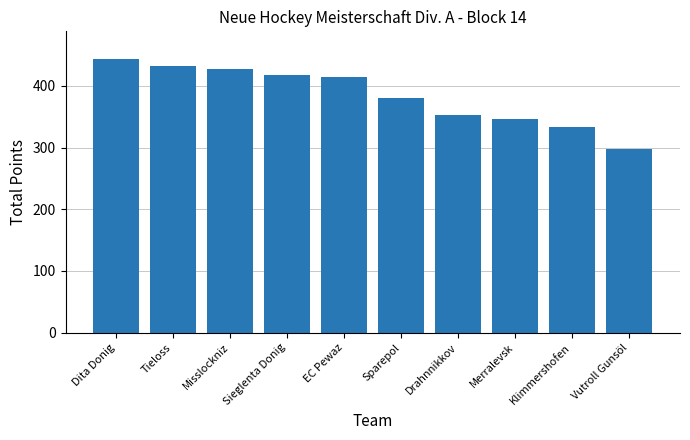

What is the average value?

385